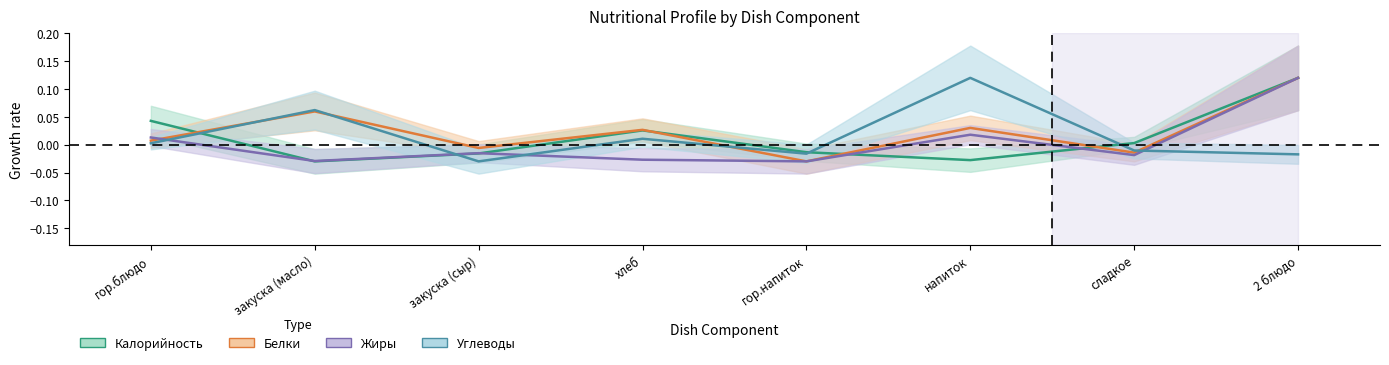

What is the value of the Белки point at the 8th from the left?

0.1